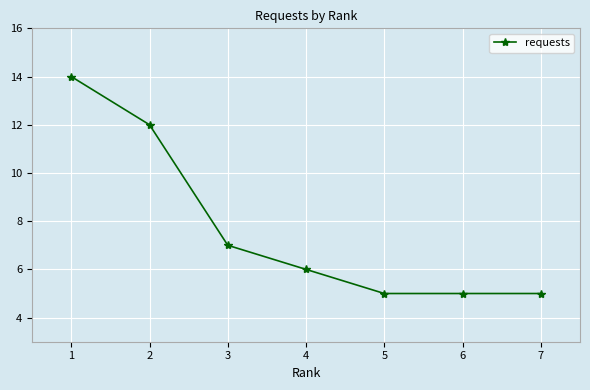

Count the values in the range 5 to 12.

6